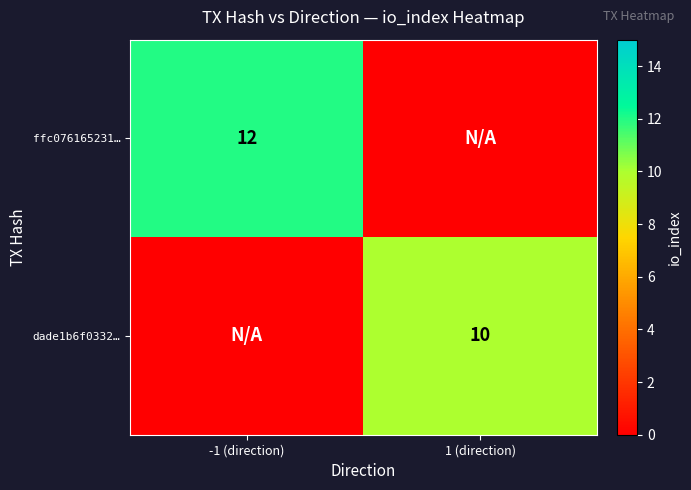

The dade1b6f0332… series shows 7 at 1 (direction). True or false?

False